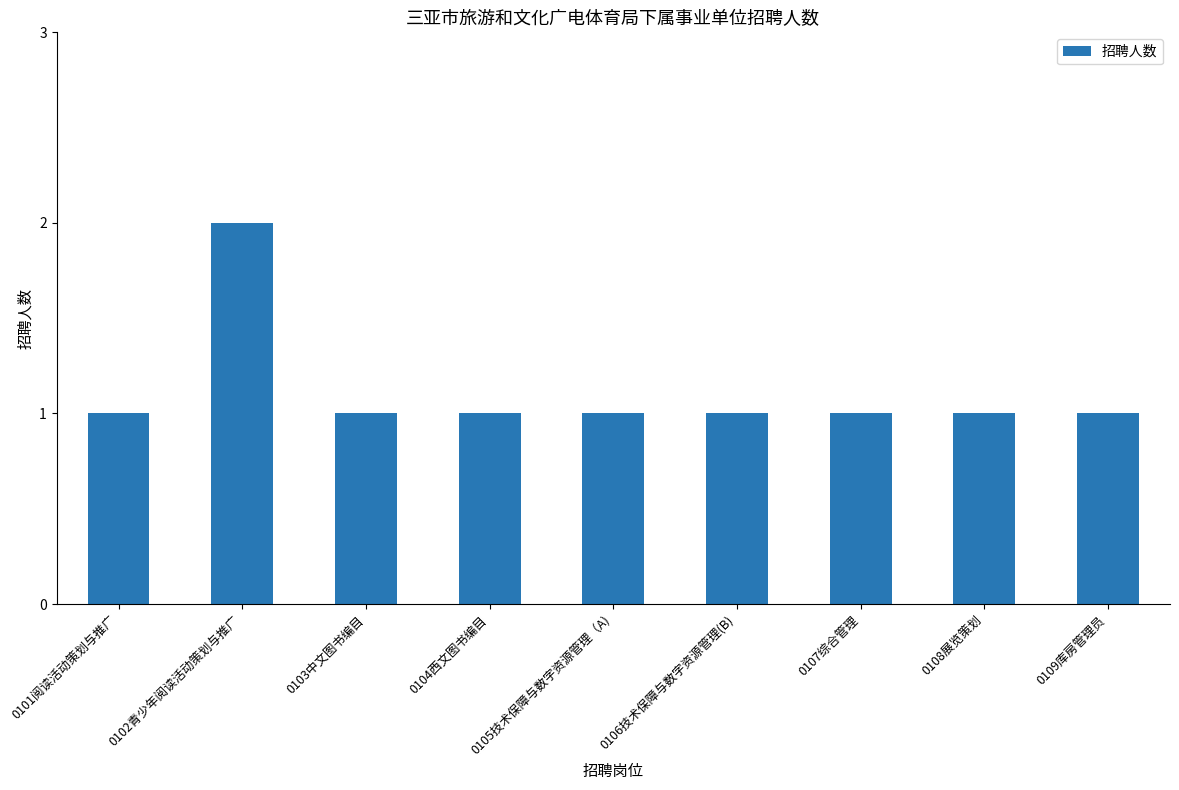

Reading left to right, what are all the values shown in this chart?

0101阅读活动策划与推广=1	0102青少年阅读活动策划与推广=2	0103中文图书编目=1	0104西文图书编目=1	0105技术保障与数字资源管理（A)=1	0106技术保障与数字资源管理(B)=1	0107综合管理=1	0108展览策划=1	0109库房管理员=1